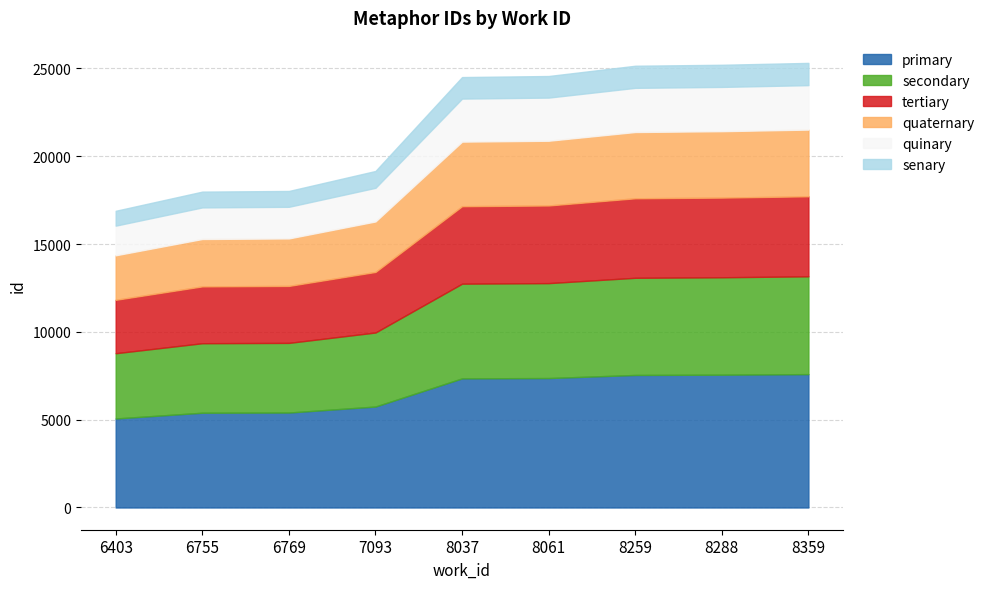

How many categories are shown in the chart?

9